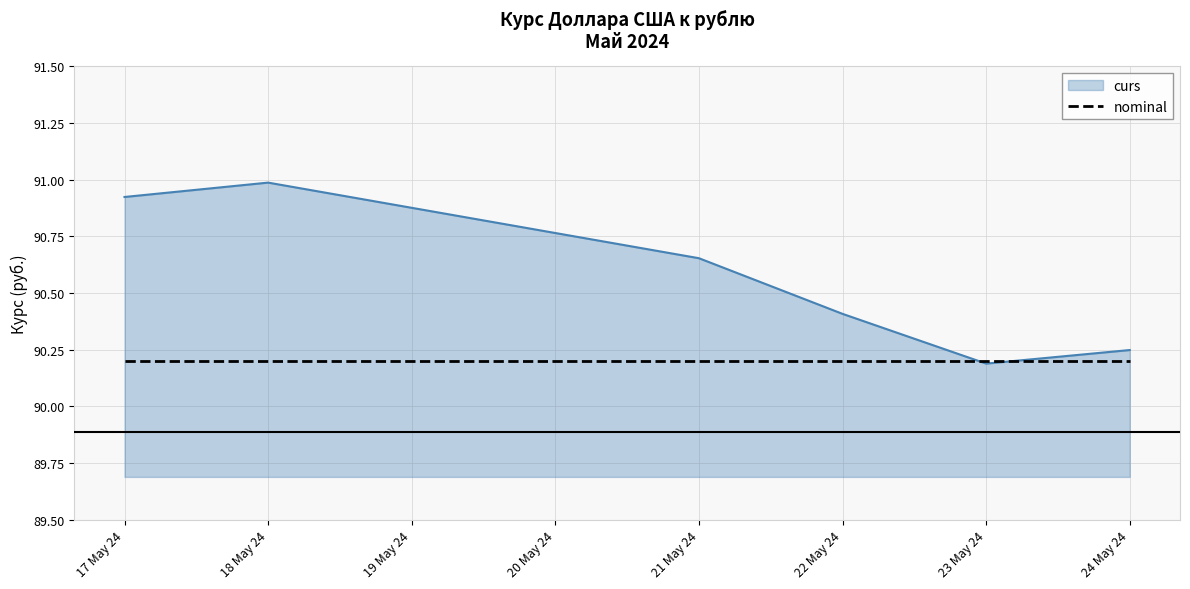

Where is curs nearest to the value 90?

23 May 24